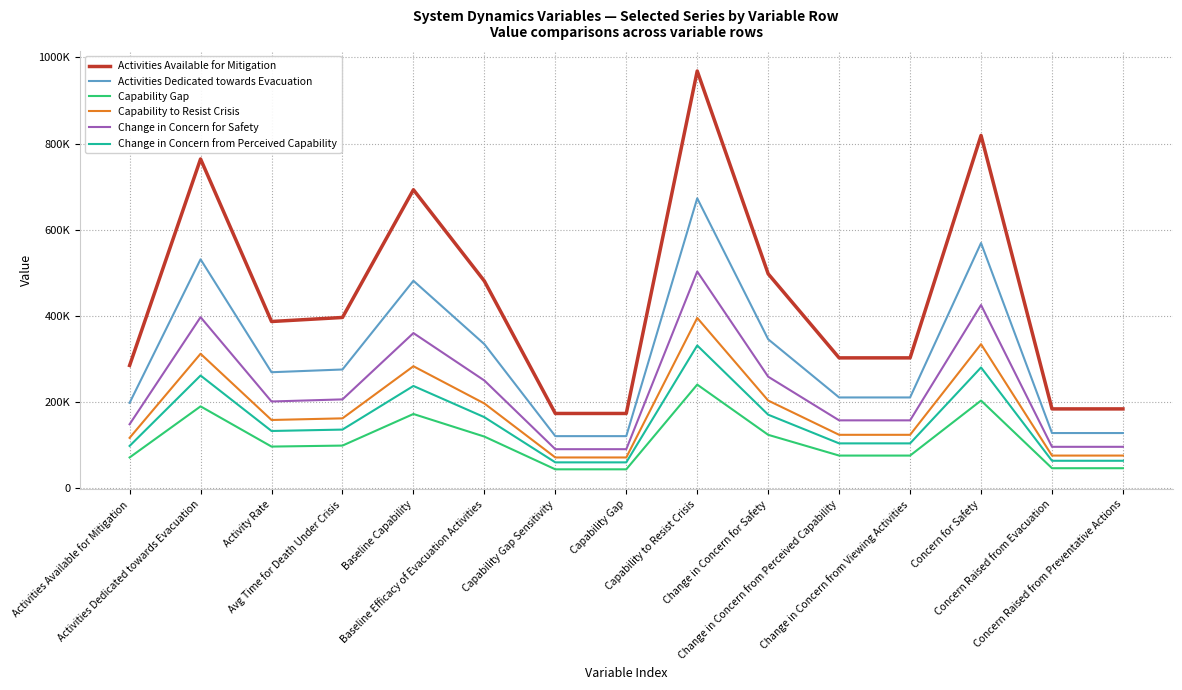

Does the chart have visible grid lines?

Yes